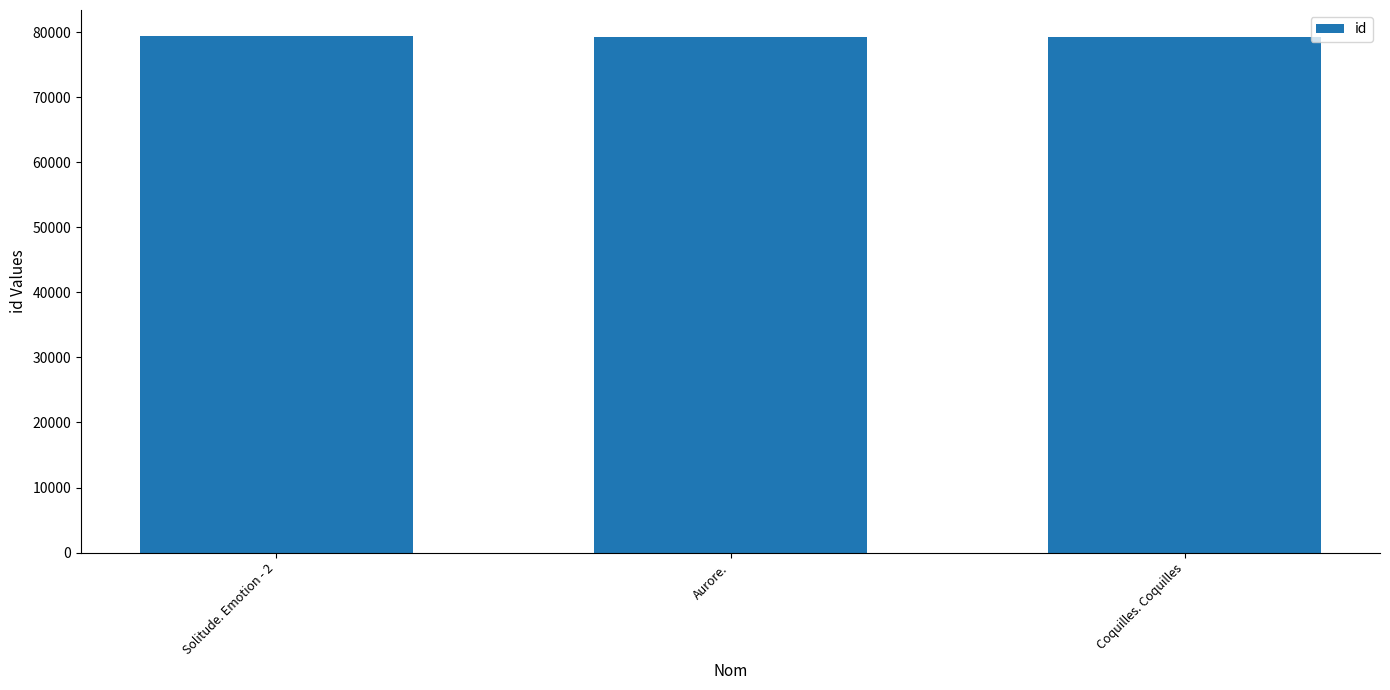

What is the difference between the values at Aurore. and Solitude. Emotion - 2?

145